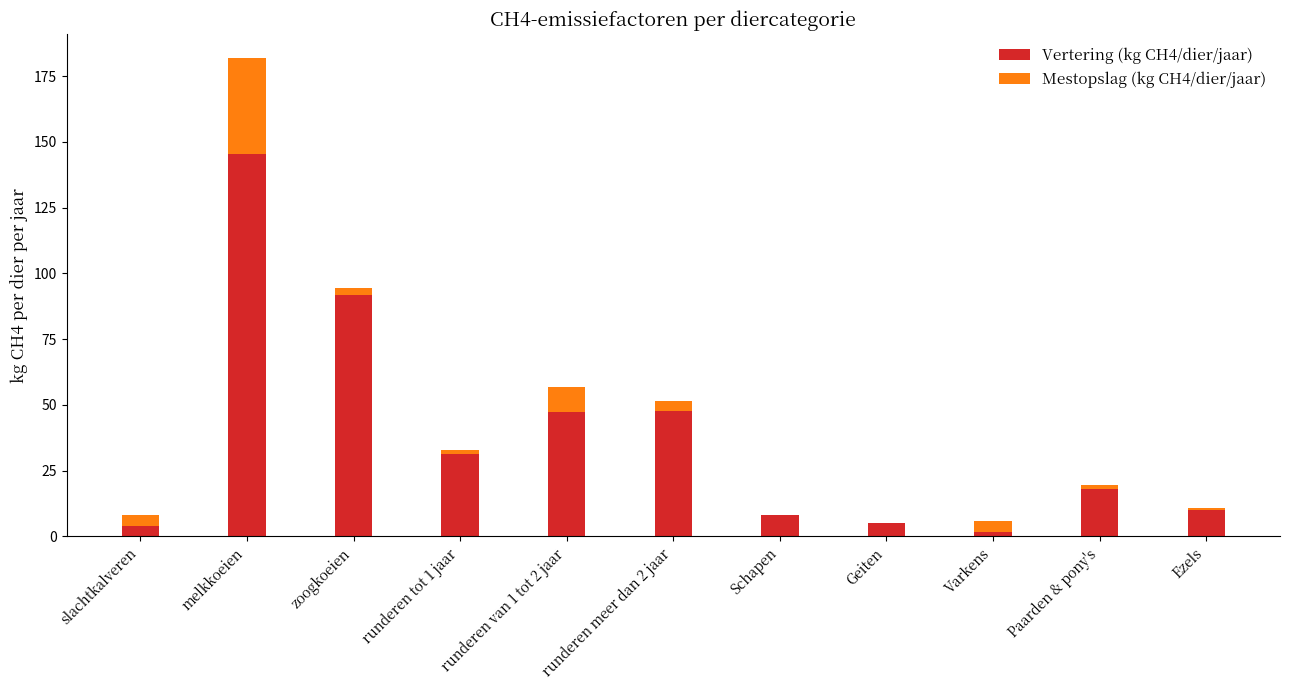

What is the total value across all series at runderen meer dan 2 jaar?

51.6